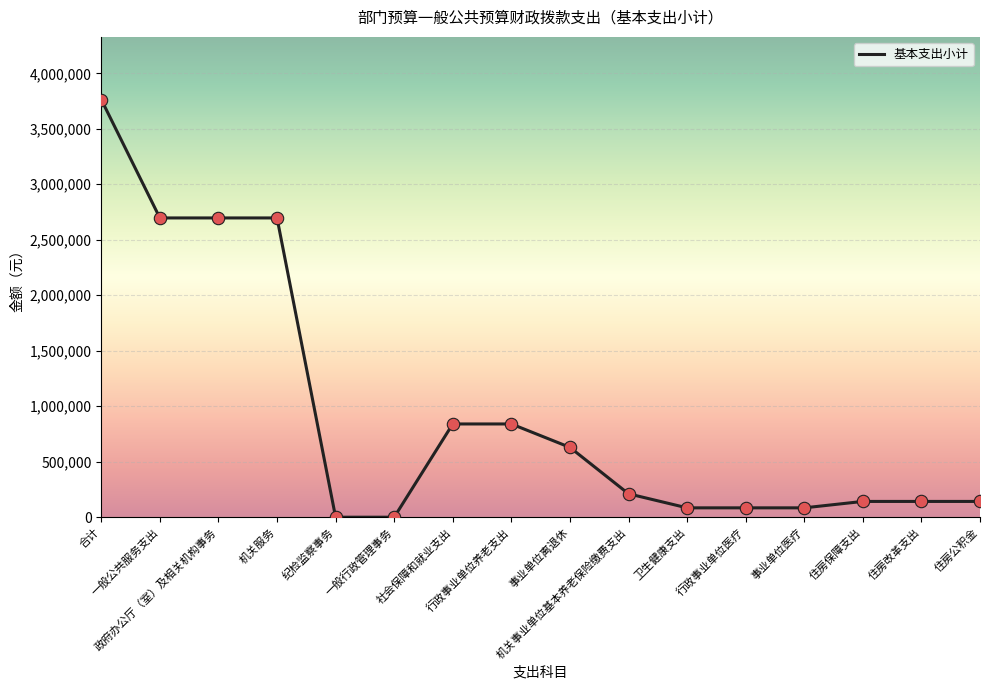

What is the change in value from 一般公共服务支出 to 住房公积金?

-2554600